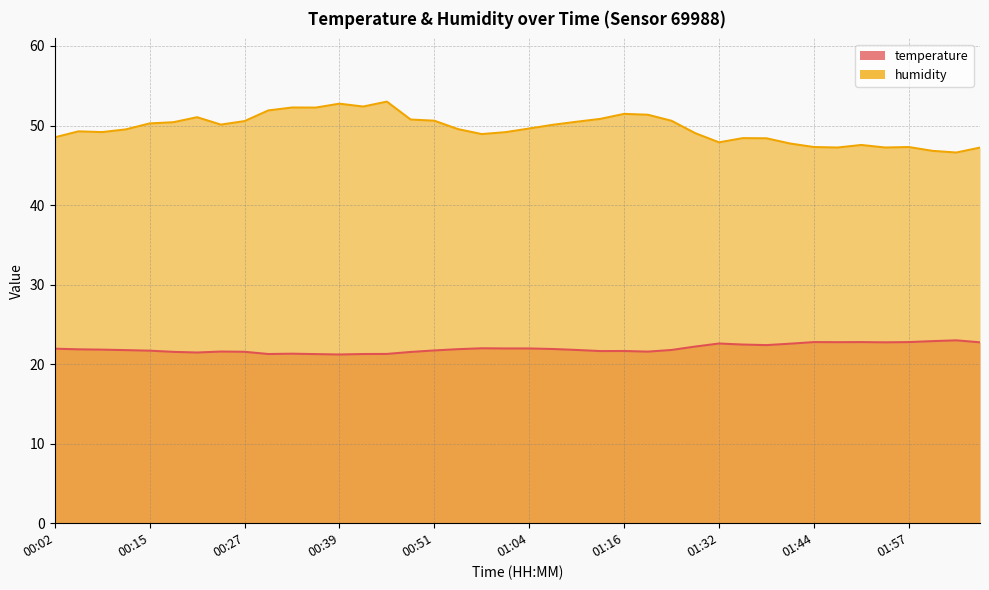

Does the chart have visible grid lines?

Yes